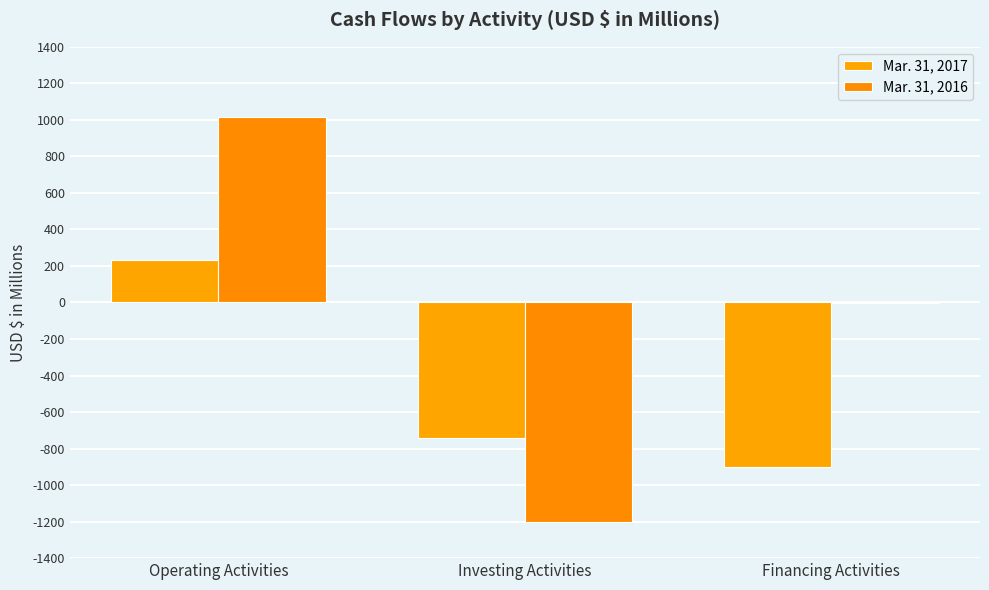

How many categories are shown in the chart?

3